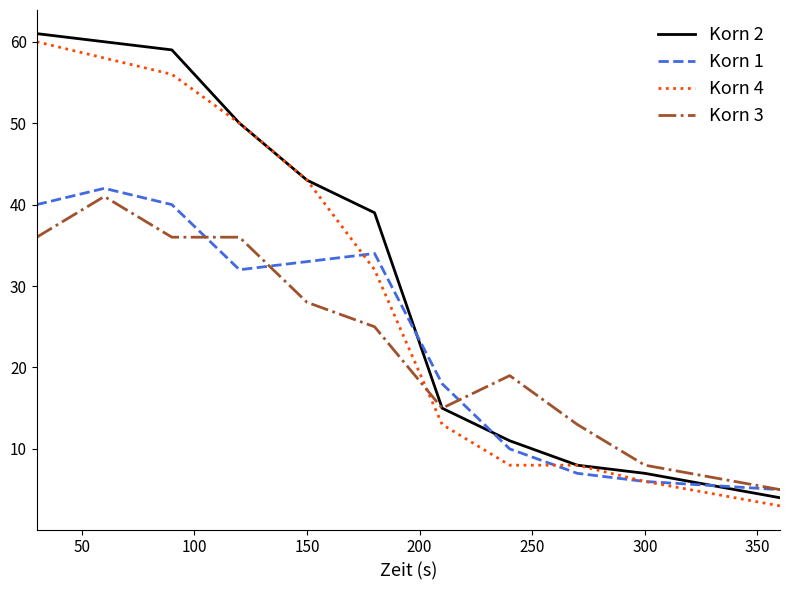

After their last crossing, which series has the higher values: Korn 3 or Korn 4?

Korn 3